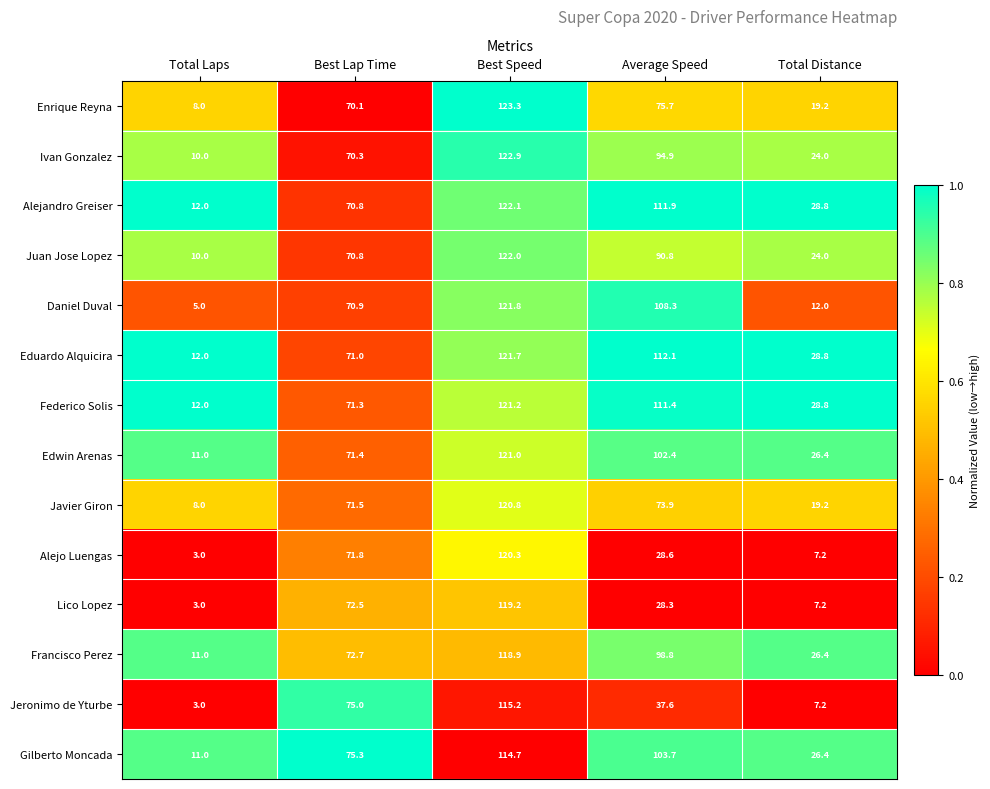

The Enrique Reyna series shows 117.1 at Average Speed. True or false?

False